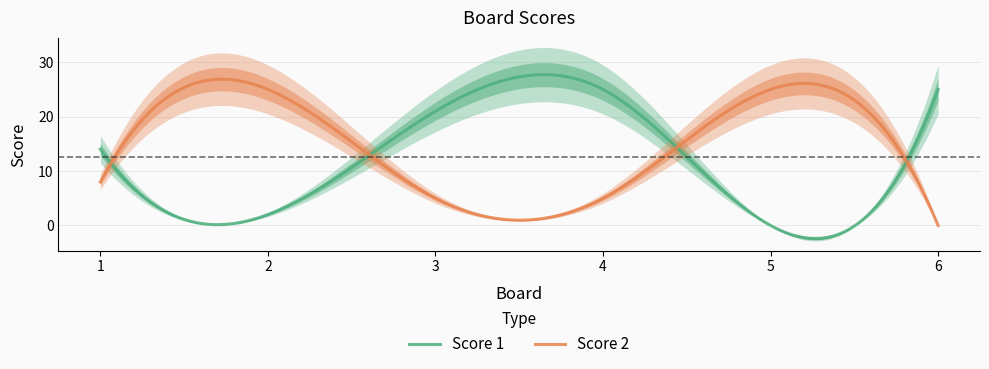

What is the difference between the highest and lowest values at 3?

16